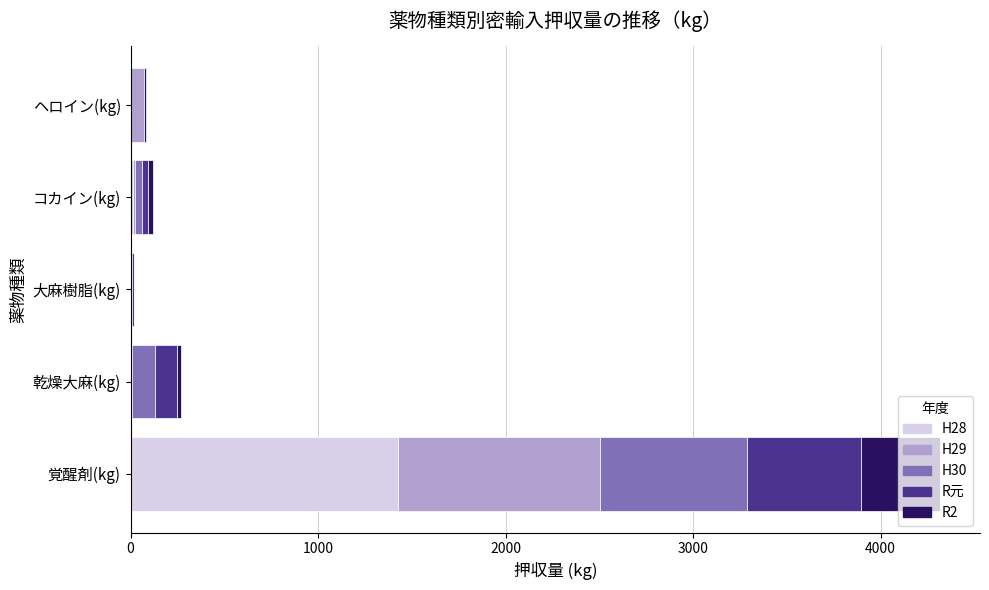

Which category has the highest value in the H28 series?

覚醒剤(kg)